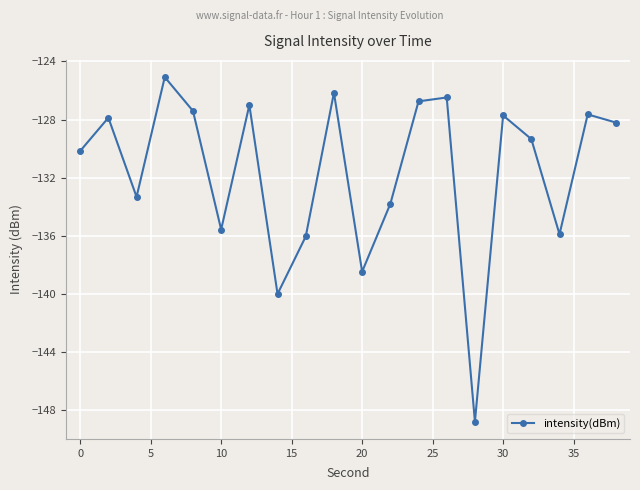

What is the maximum value shown in the chart?

-125.1